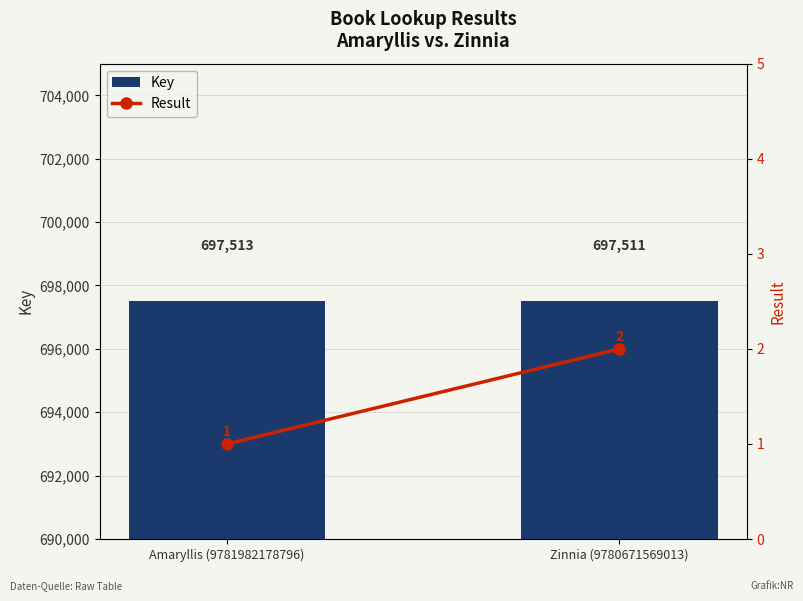

Count the number of data series in this chart.

2